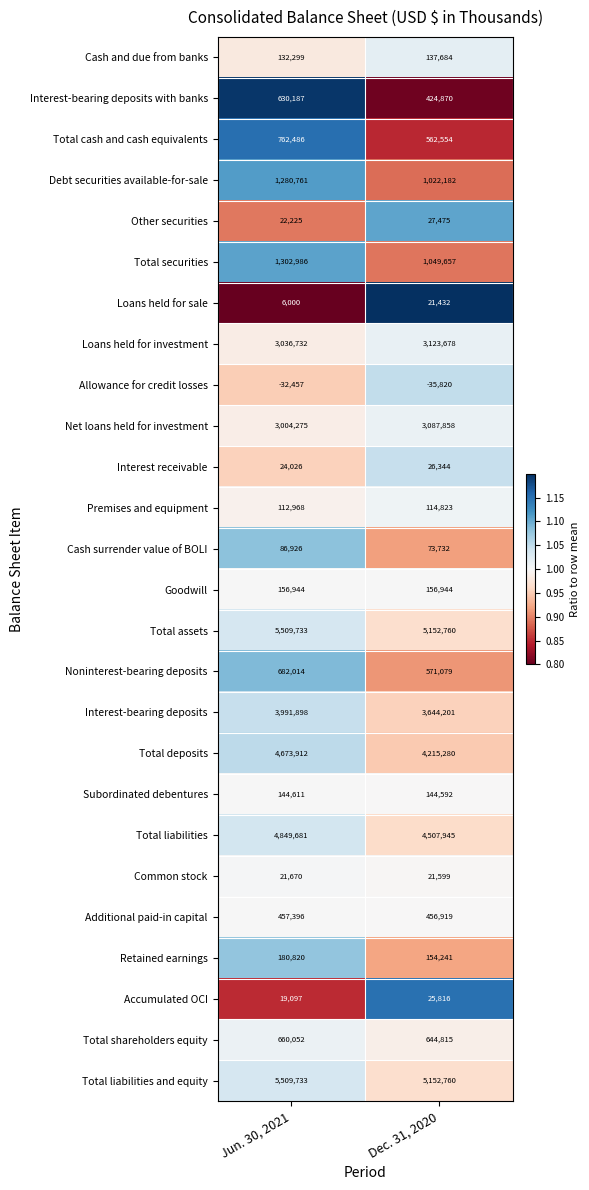

List the labels in order of Additional paid-in capital value, largest first.

Jun. 30, 2021, Dec. 31, 2020